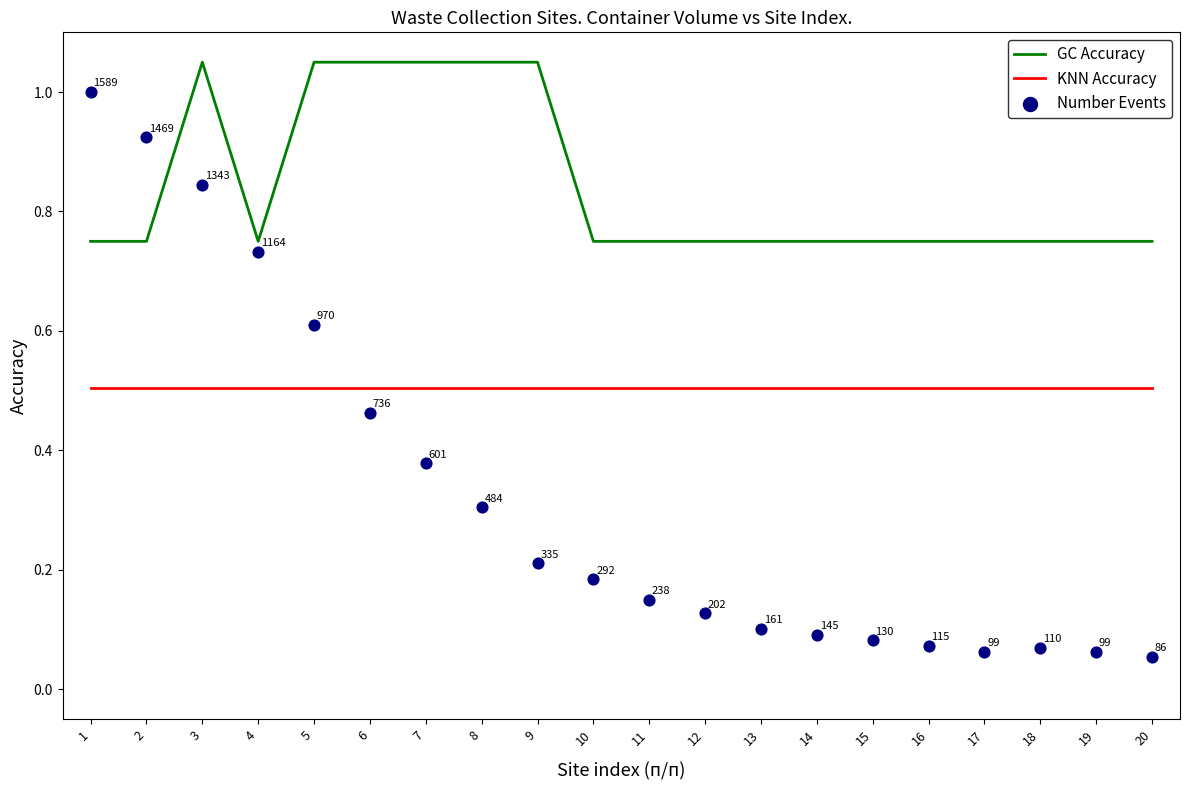

Is the value of GC Accuracy at 11 greater than the value of Number Events at 12?

Yes